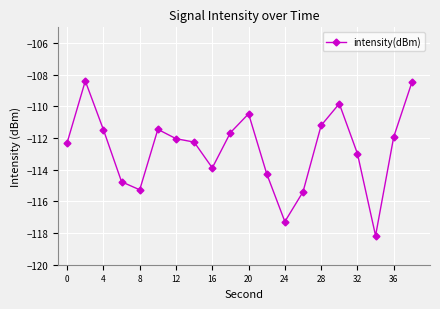

What is the sum of all values?

-2253.4